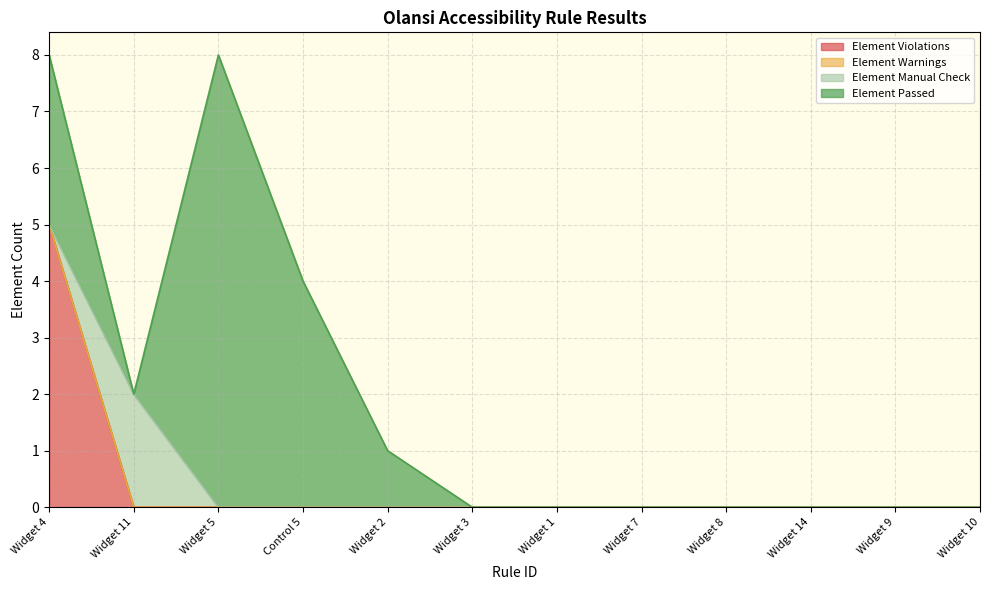

The Element Violations series shows -2 at Widget 3. True or false?

False